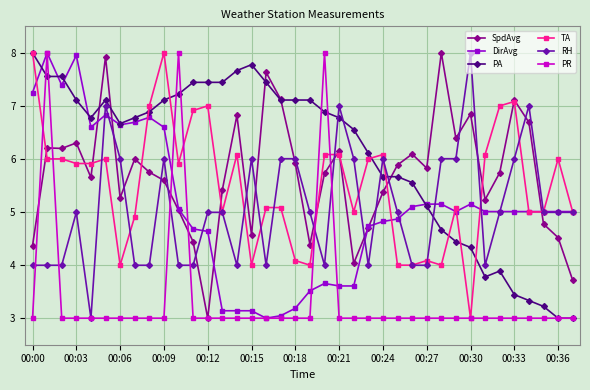

True or false: RH and SpdAvg cross at least once.

True